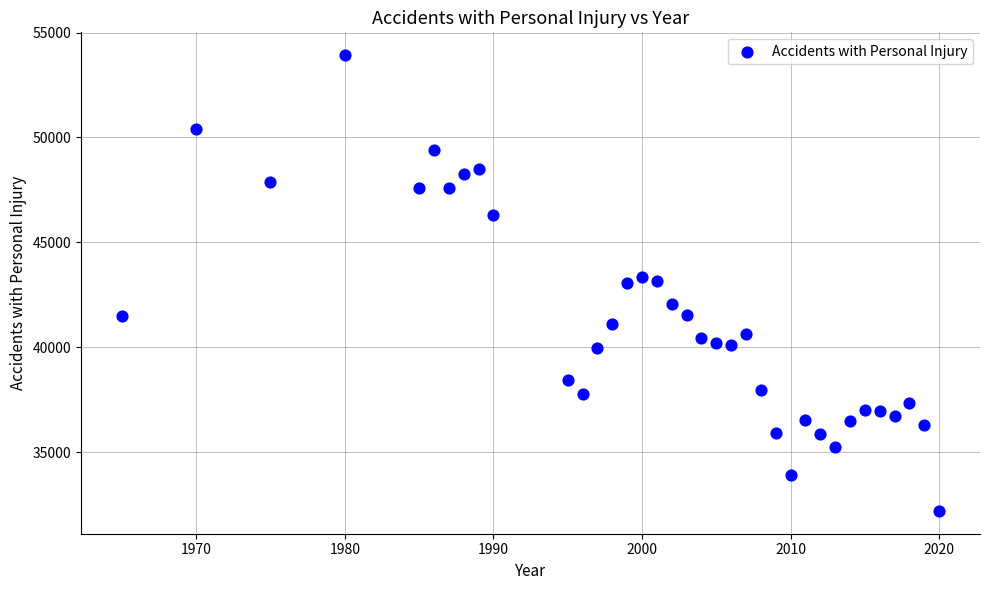

What is the range of Y values (max minus min)?

21720